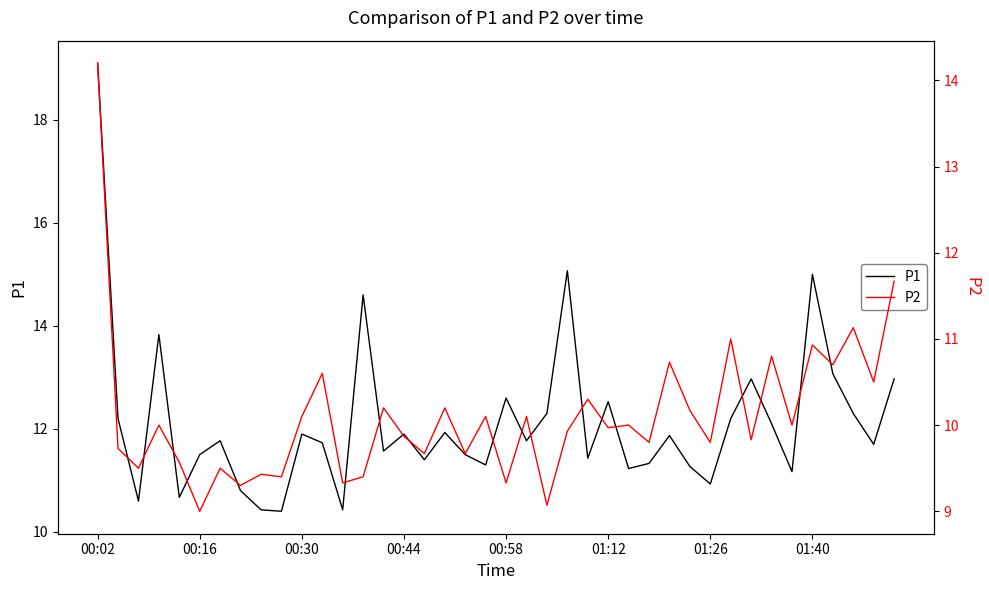

What is the minimum value for P1?

10.4